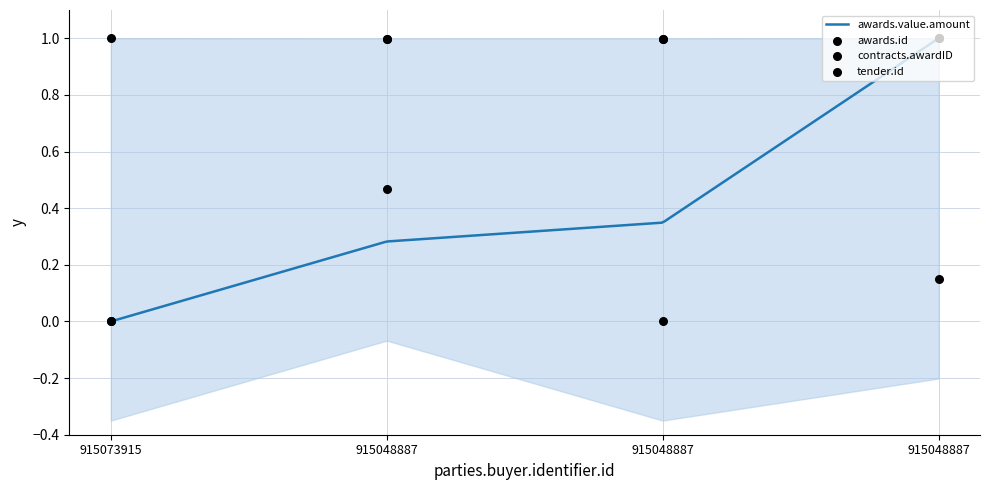

At which category is the sum across all series the highest?

915048887